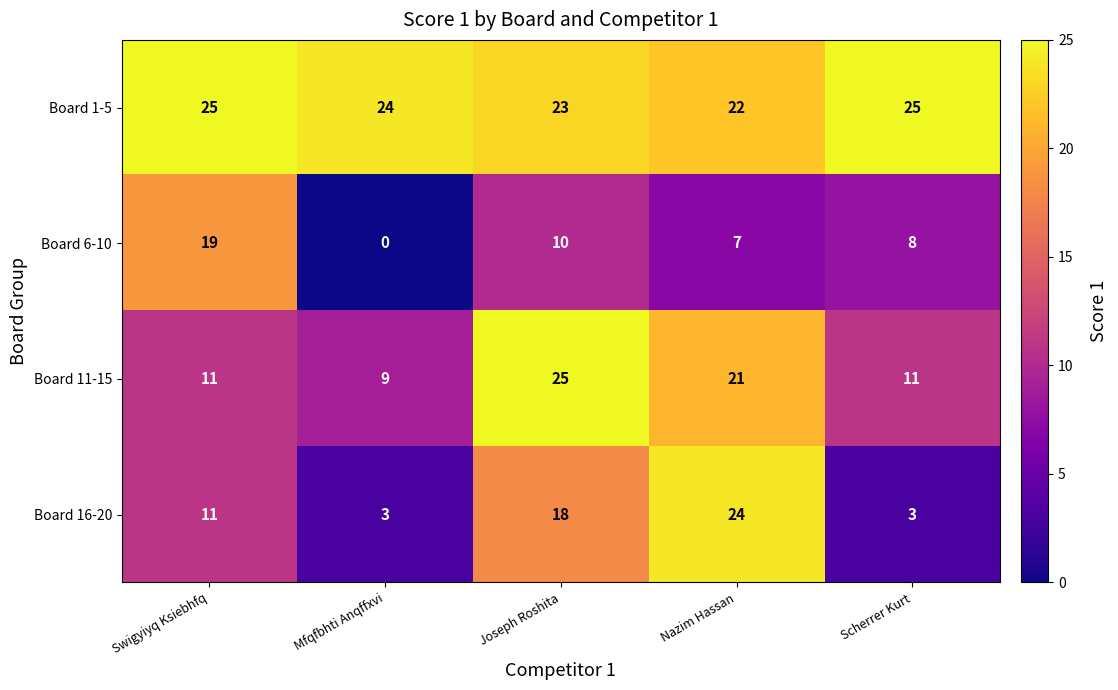

Which series has the widest spread of values?

Board 16-20